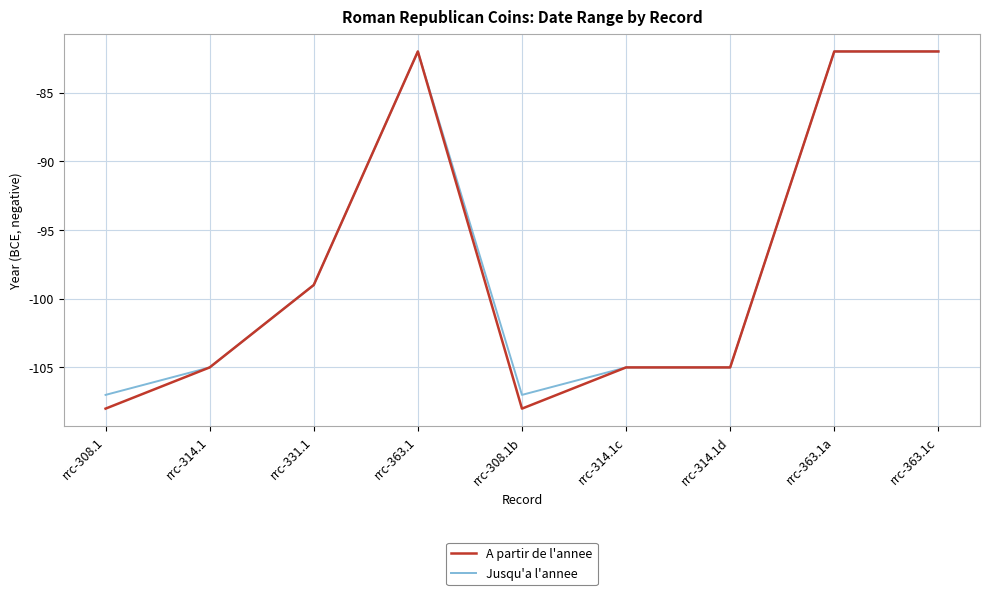

Read the A partir de l'annee value at rrc-308.1b, to the nearest 5.

-110